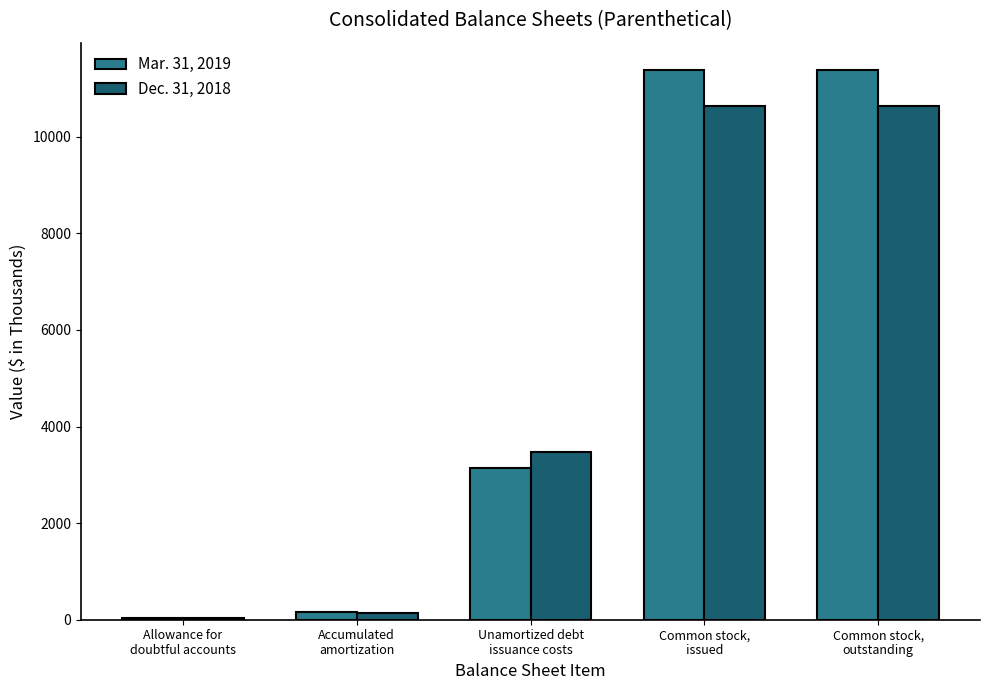

How many series are shown in this chart?

2